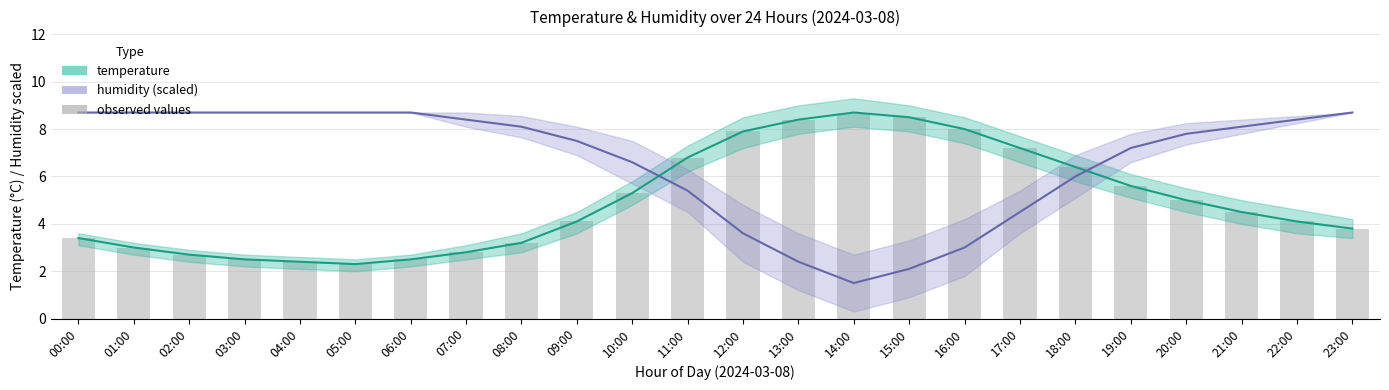

Where is humidity (scaled) nearest to the value 5?

11:00